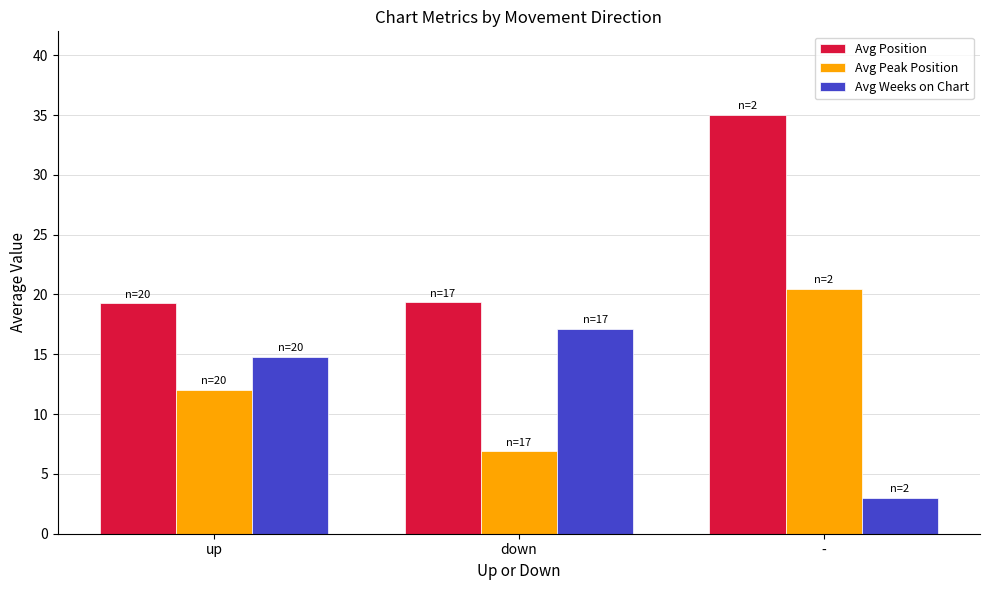

Is it true that Avg Peak Position equals 12.1 at up?

True